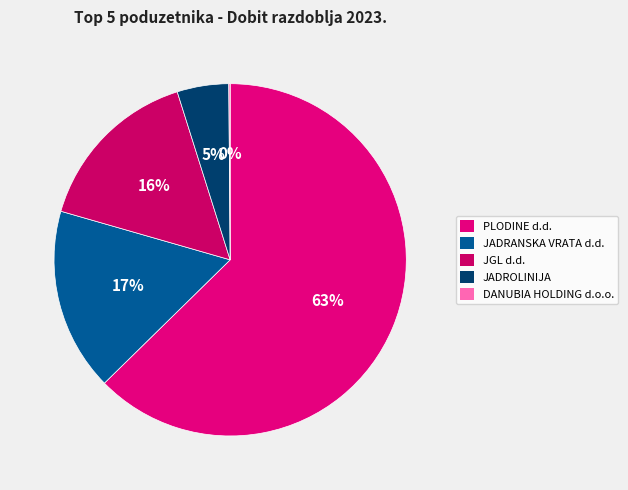

Rank the categories by value from lowest to highest.

DANUBIA HOLDING d.o.o., JADROLINIJA, JGL d.d., JADRANSKA VRATA d.d., PLODINE d.d.